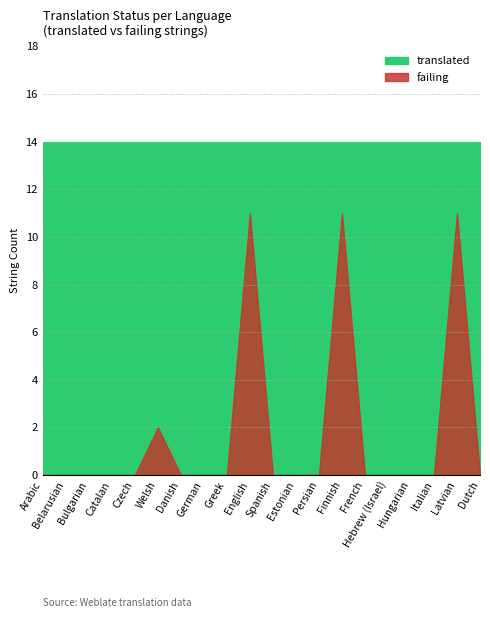

Between Dutch and Persian, which is larger?

Dutch